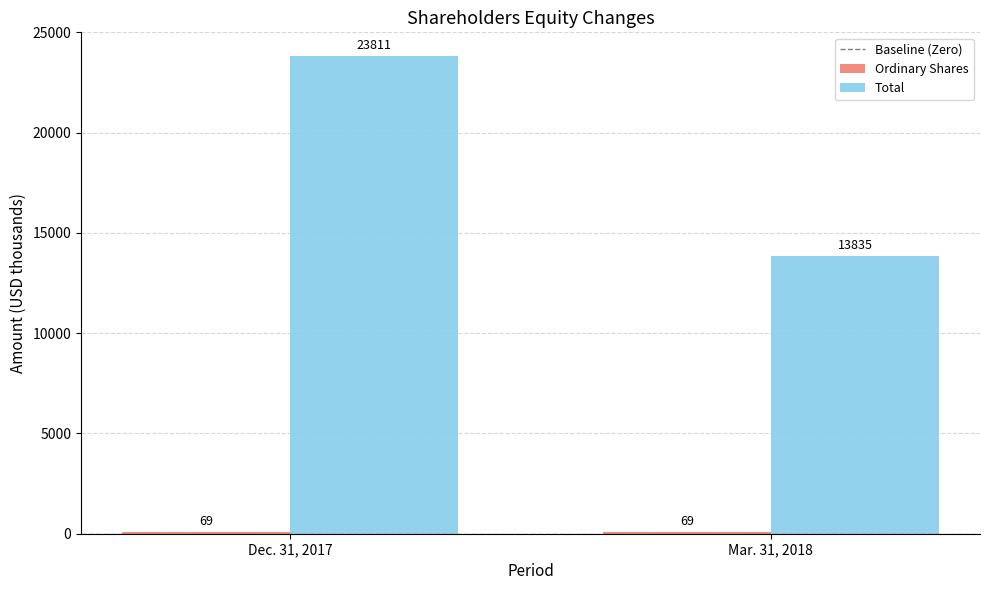

True or false: Total has a value of 11185 at Dec. 31, 2017.

False